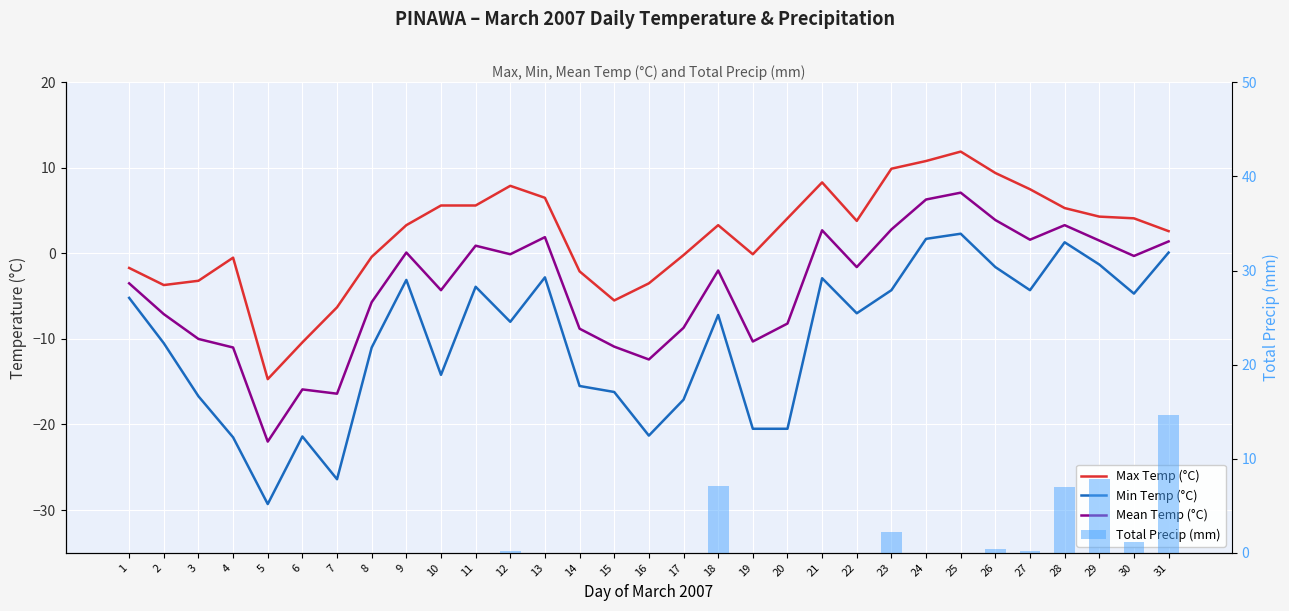

Which category has the lowest value across all series?

5